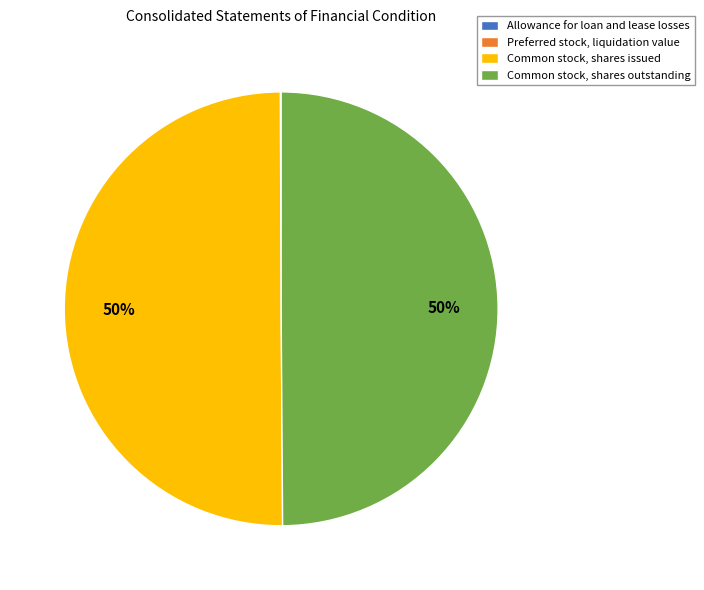

What percentage is the Common stock, shares issued slice, to the nearest percent?

50%